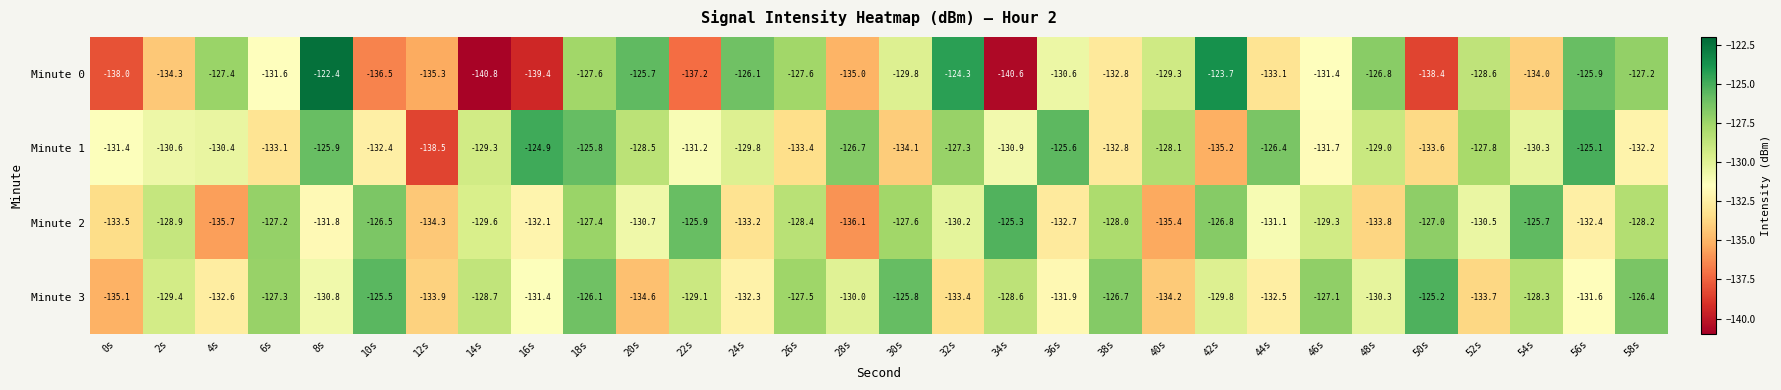

What is the spread (max minus min) of values at 44s?

6.7